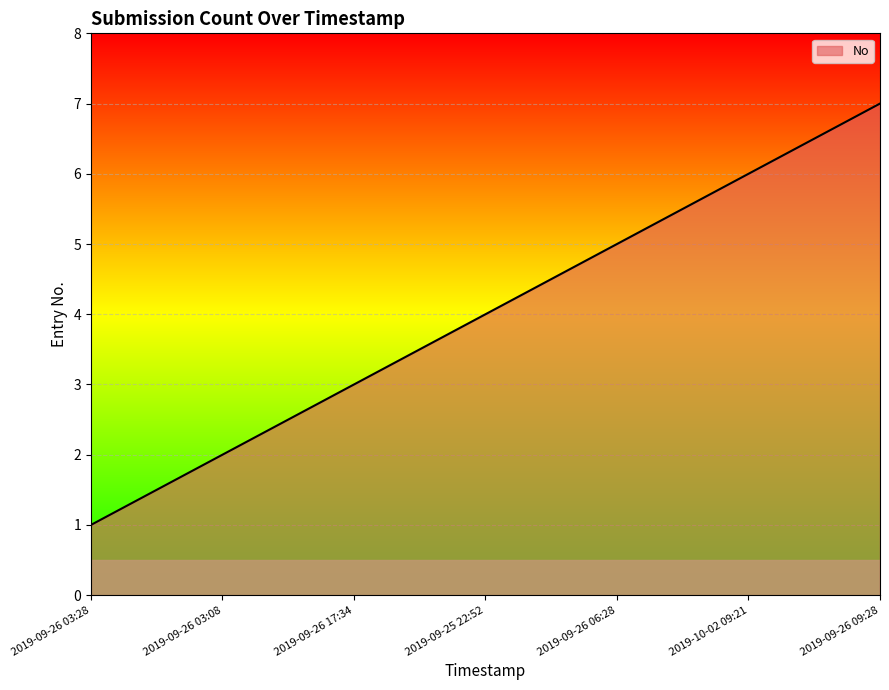

Which label corresponds to the smallest value in the chart?

2019-09-26 03:28